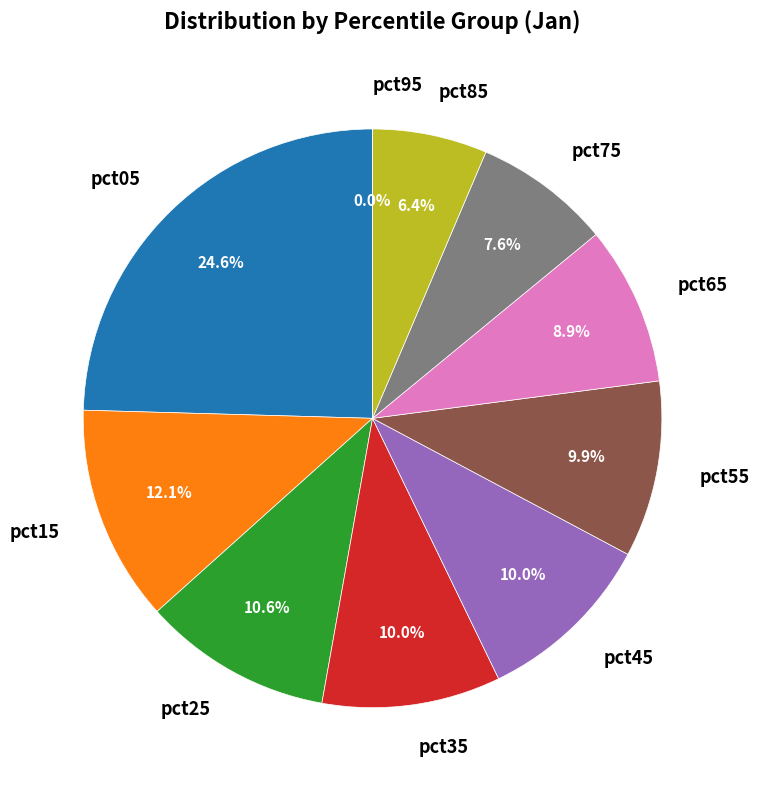

Is it true that pct85 is 15% of the pie?

False